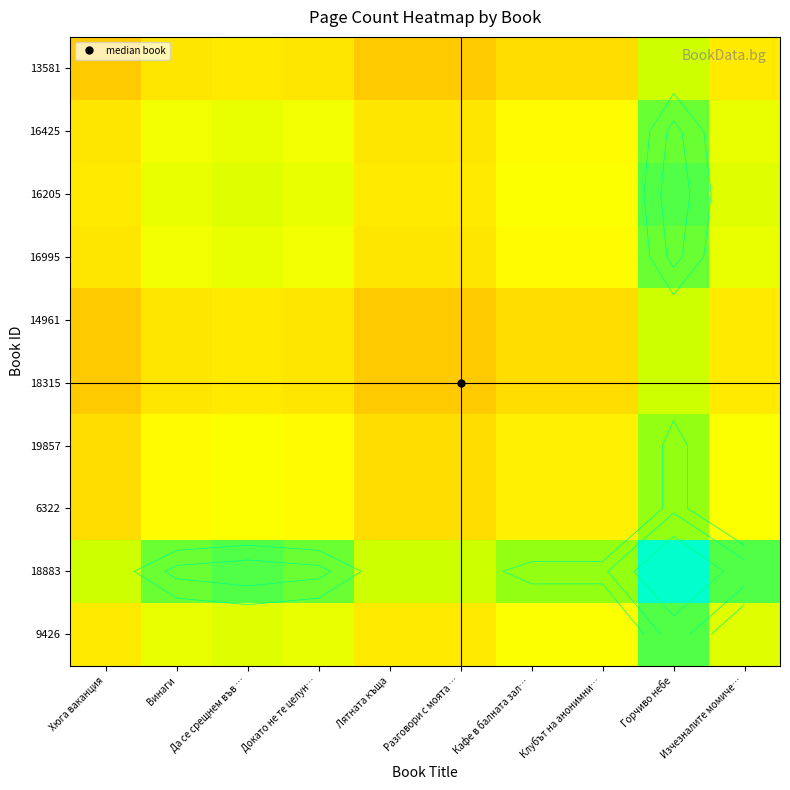

Which series has the largest total across all categories?

18883